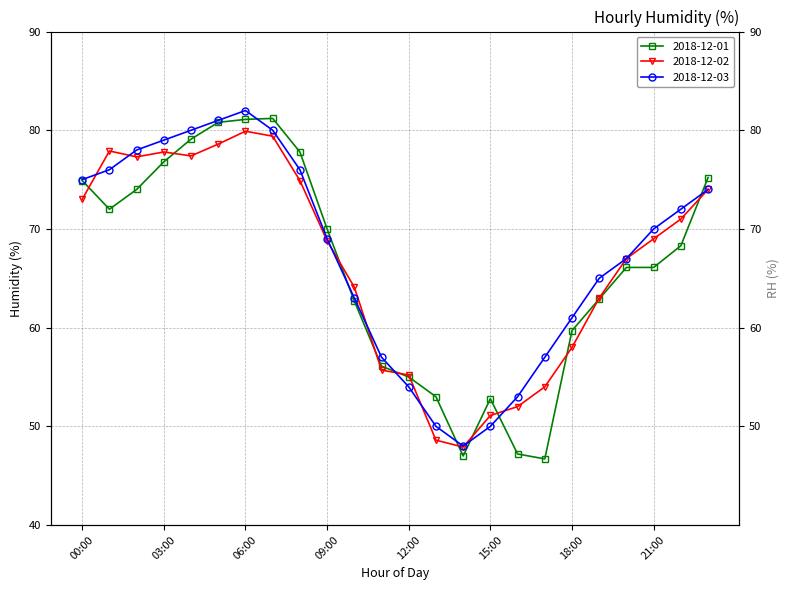

What position from the left is 11:00?

12